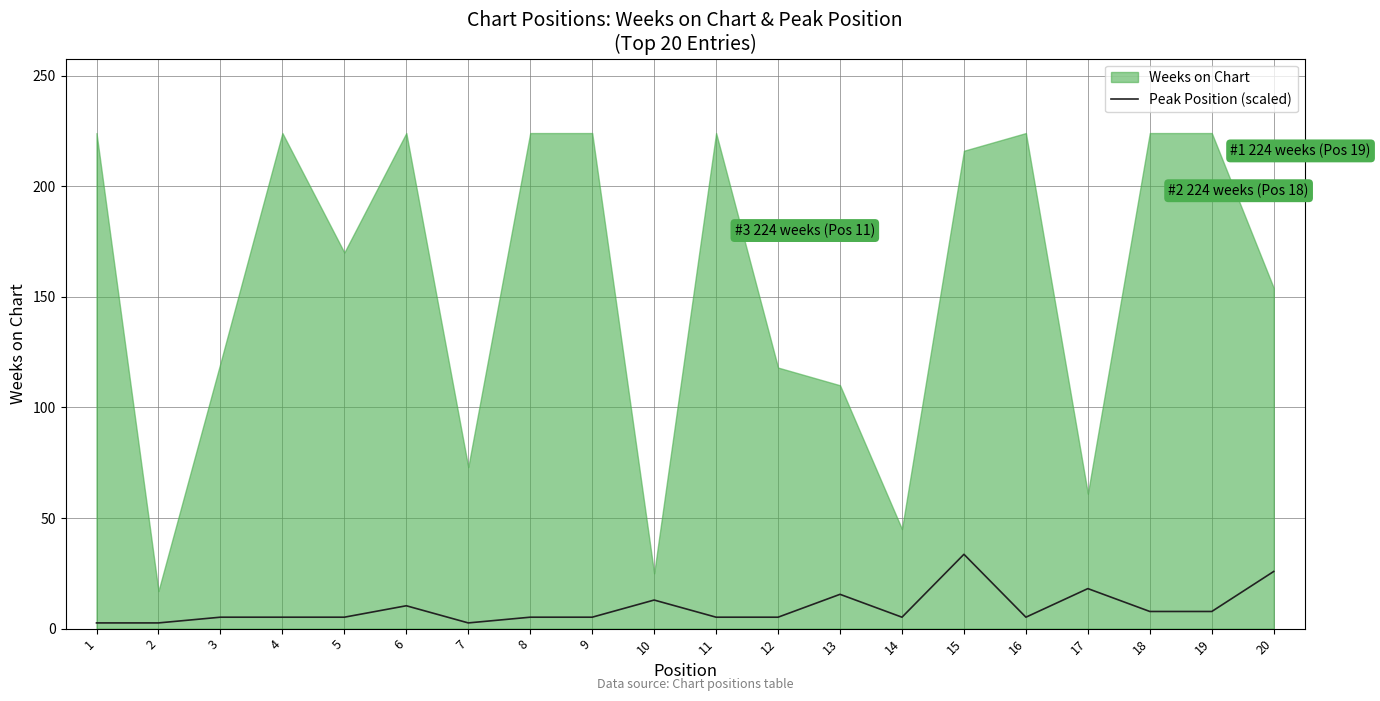

What is the difference between the Weeks on Chart values at 6 and 5?

54.0